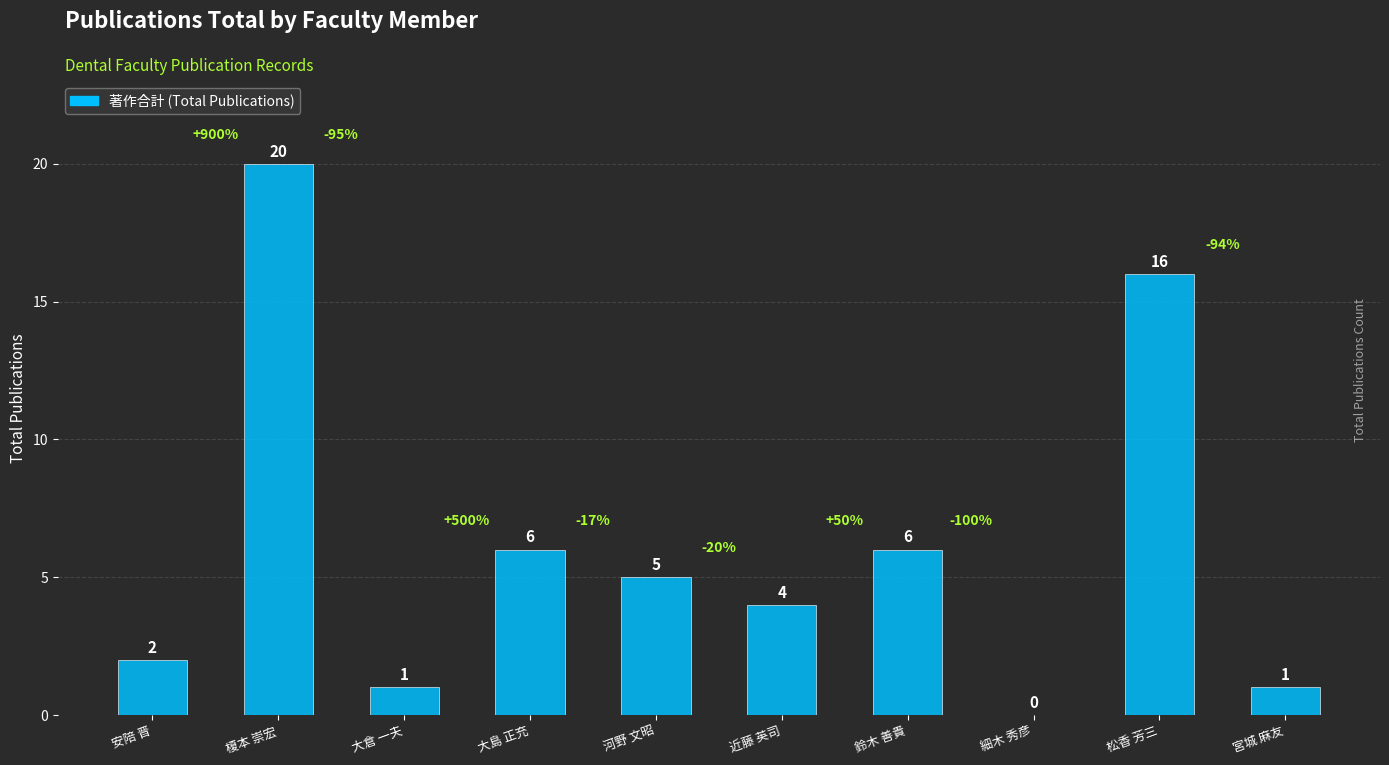

At which label does the data first exceed 5?

榎本 崇宏